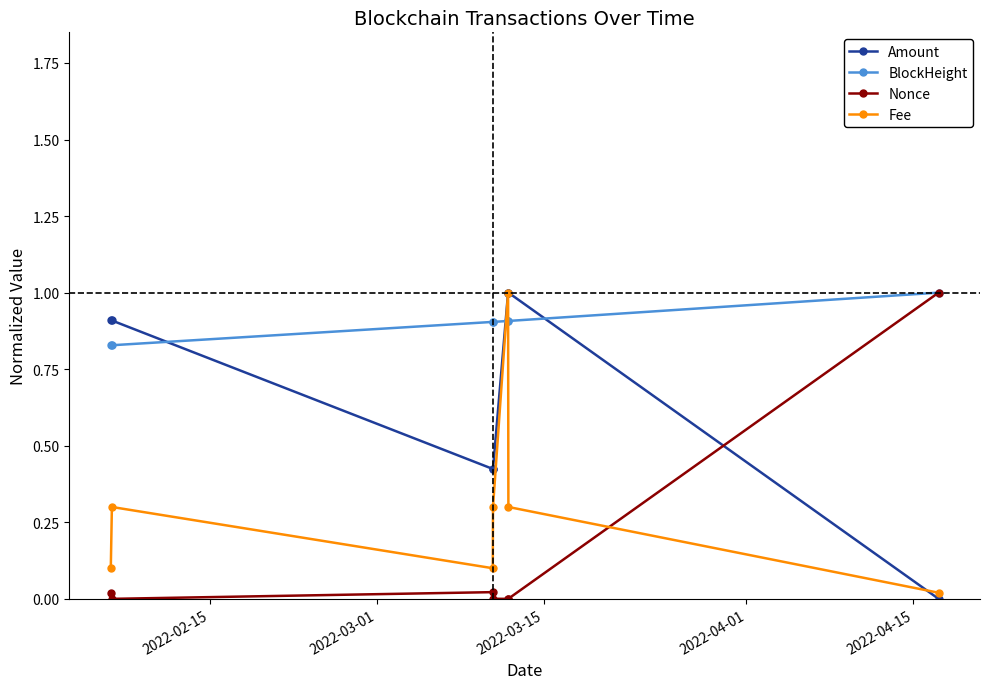

What is the sum of all Nonce values?

1.0